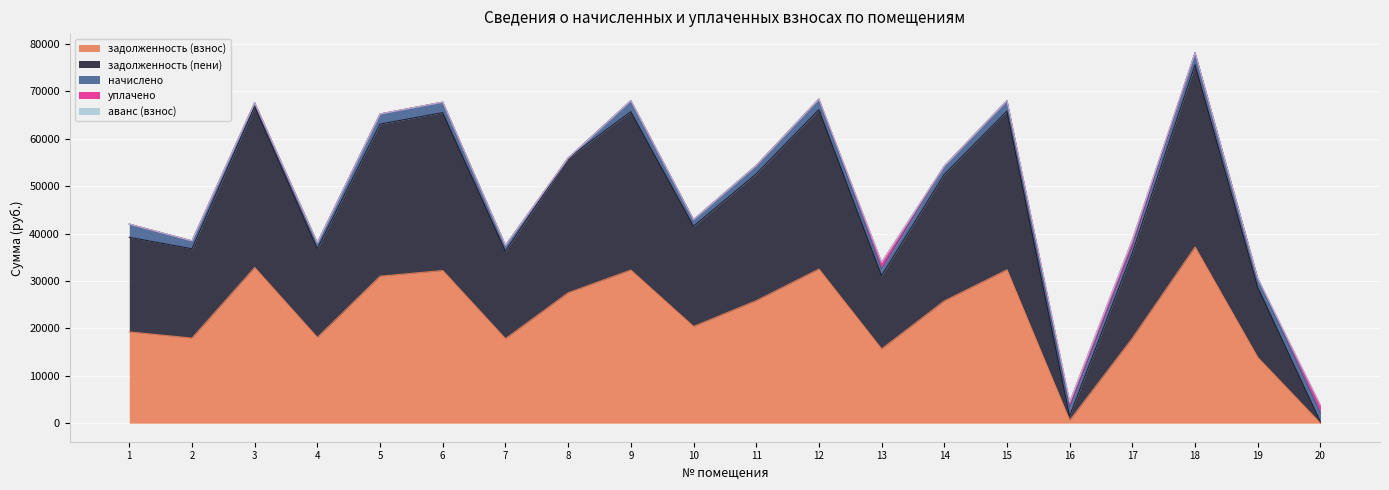

At which category is the sum across all series the highest?

18